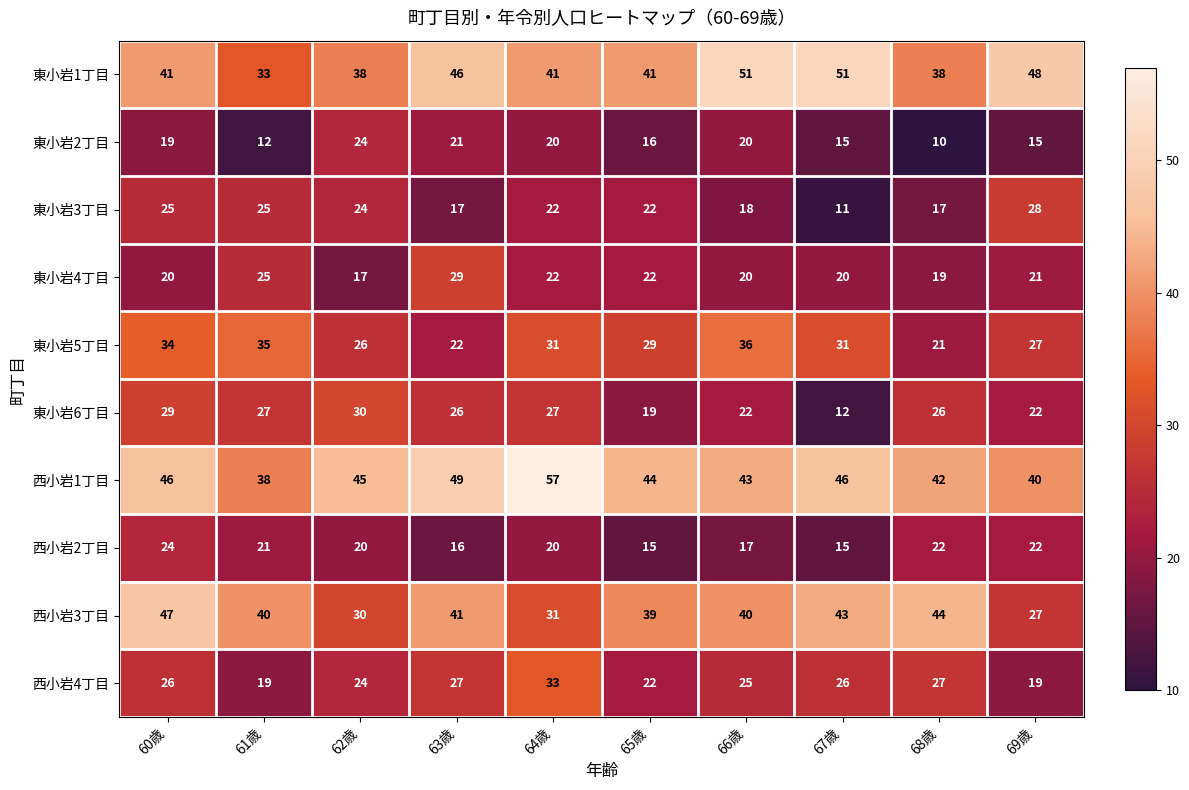

Which series has the largest total across all categories?

西小岩1丁目